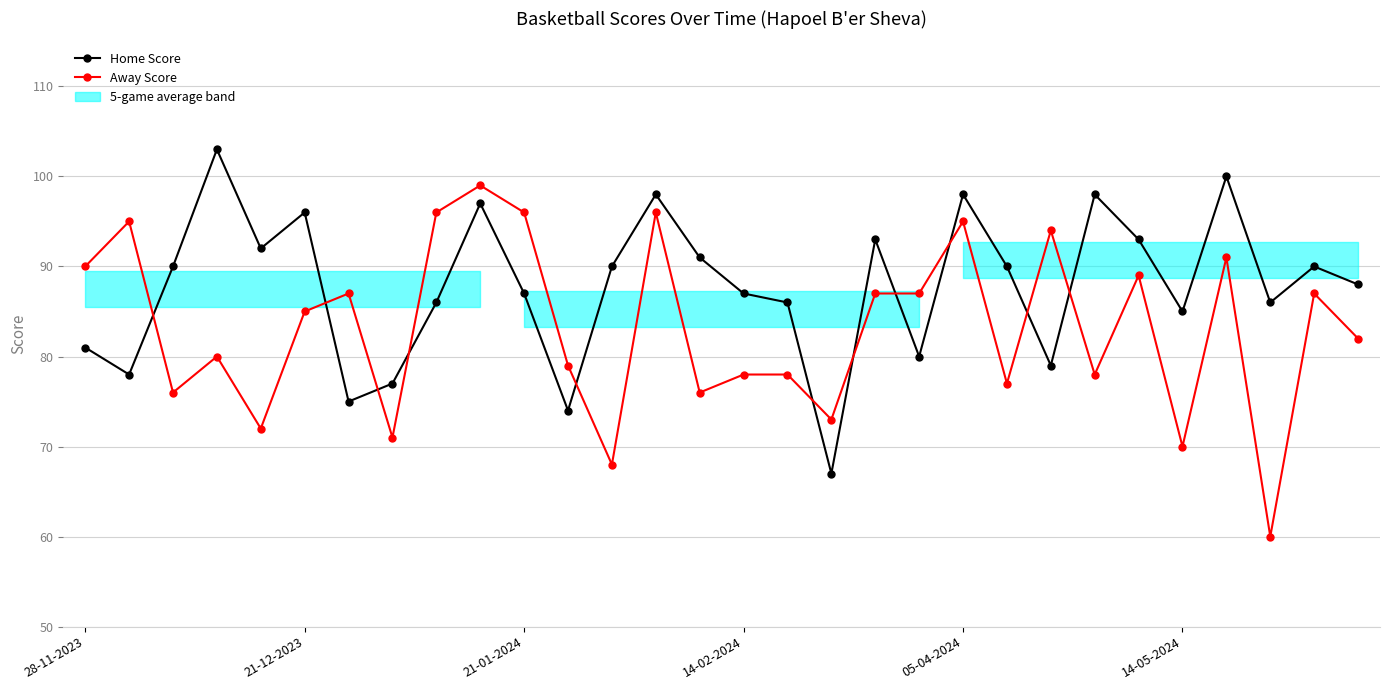

Which series has the largest total across all categories?

Home Score